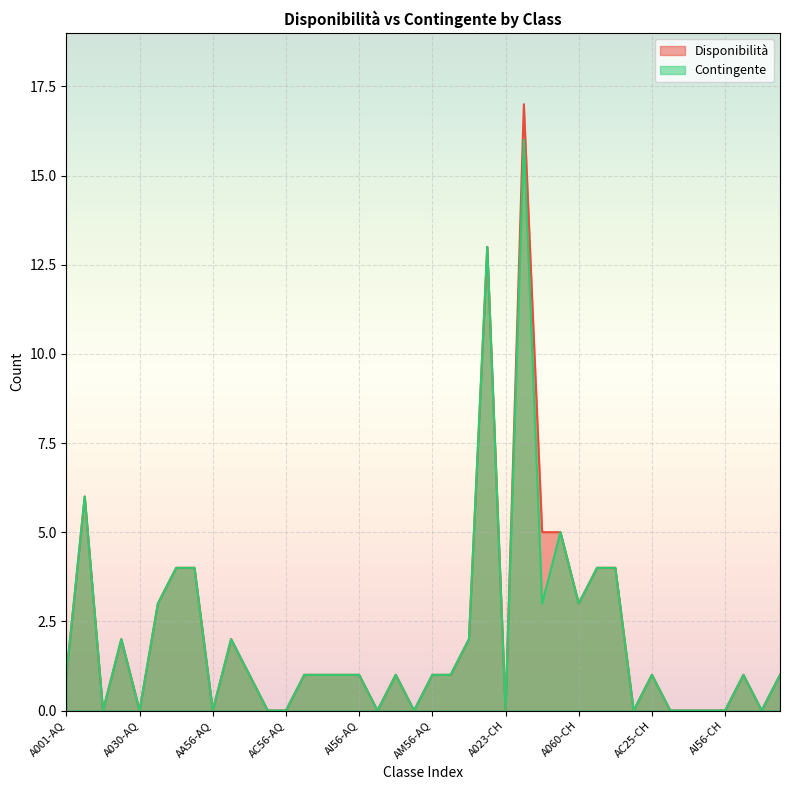

How many values in the Disponibilità series exceed 1?

14